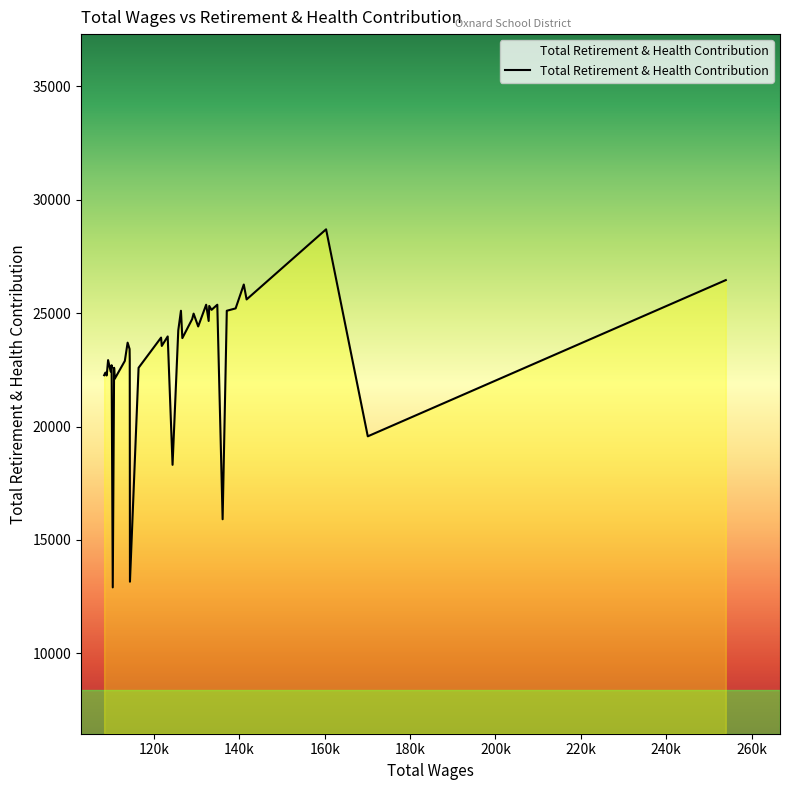

What is the difference between the maximum and minimum values?

15790